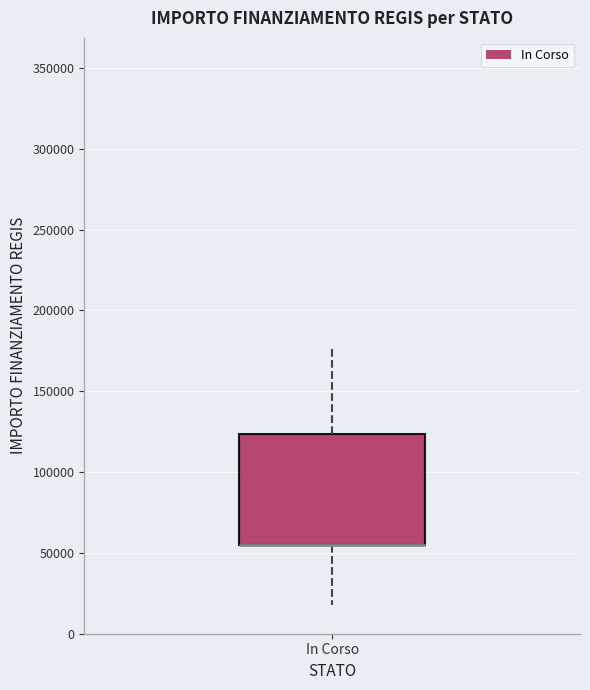

Where is the upper edge of the box for In Corso on the y-axis? The values are not printed on the chart, so give them approximately, as read against the axis.

125000